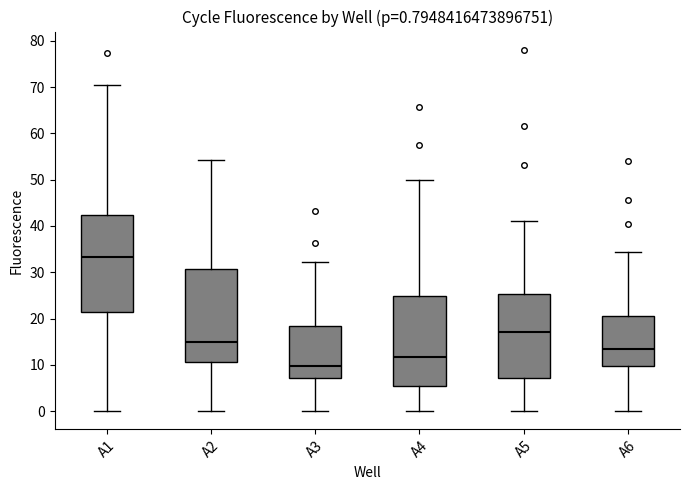

Which box has the highest median line?

A1